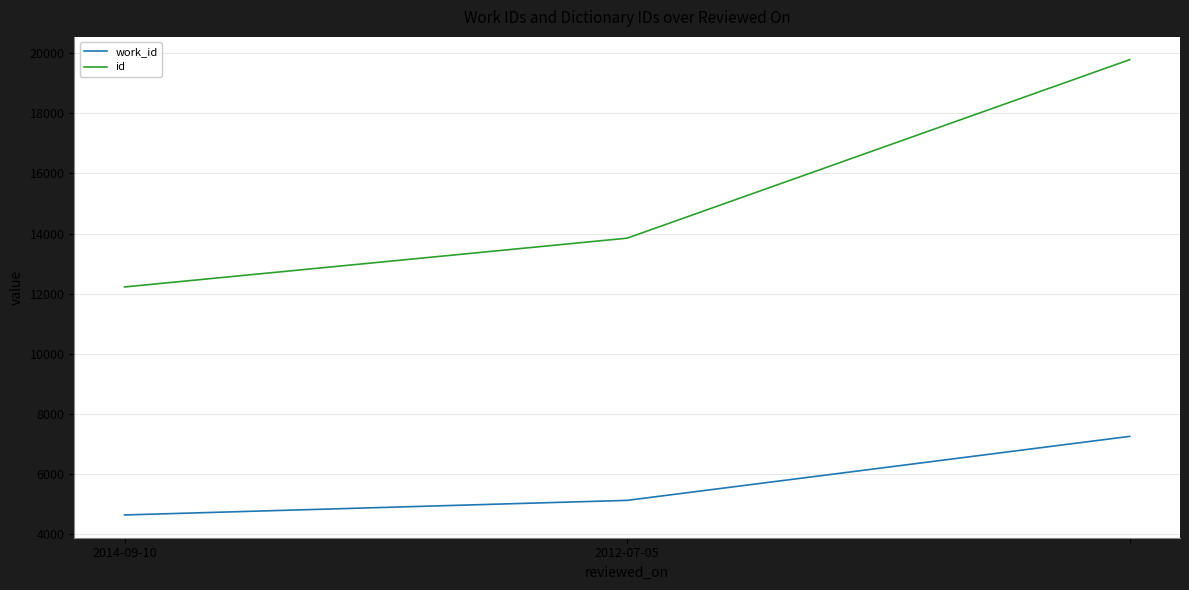

What are all the series names shown in the legend?

work_id, id